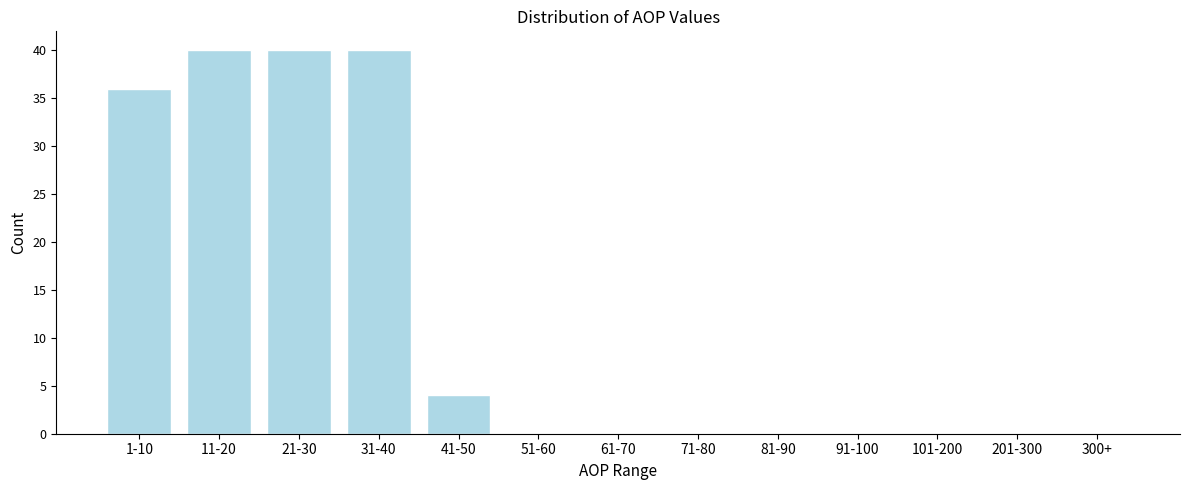

Reading left to right, what are all the values shown in this chart?

1-10=36	11-20=40	21-30=40	31-40=40	41-50=4	51-60=0	61-70=0	71-80=0	81-90=0	91-100=0	101-200=0	201-300=0	300+=0